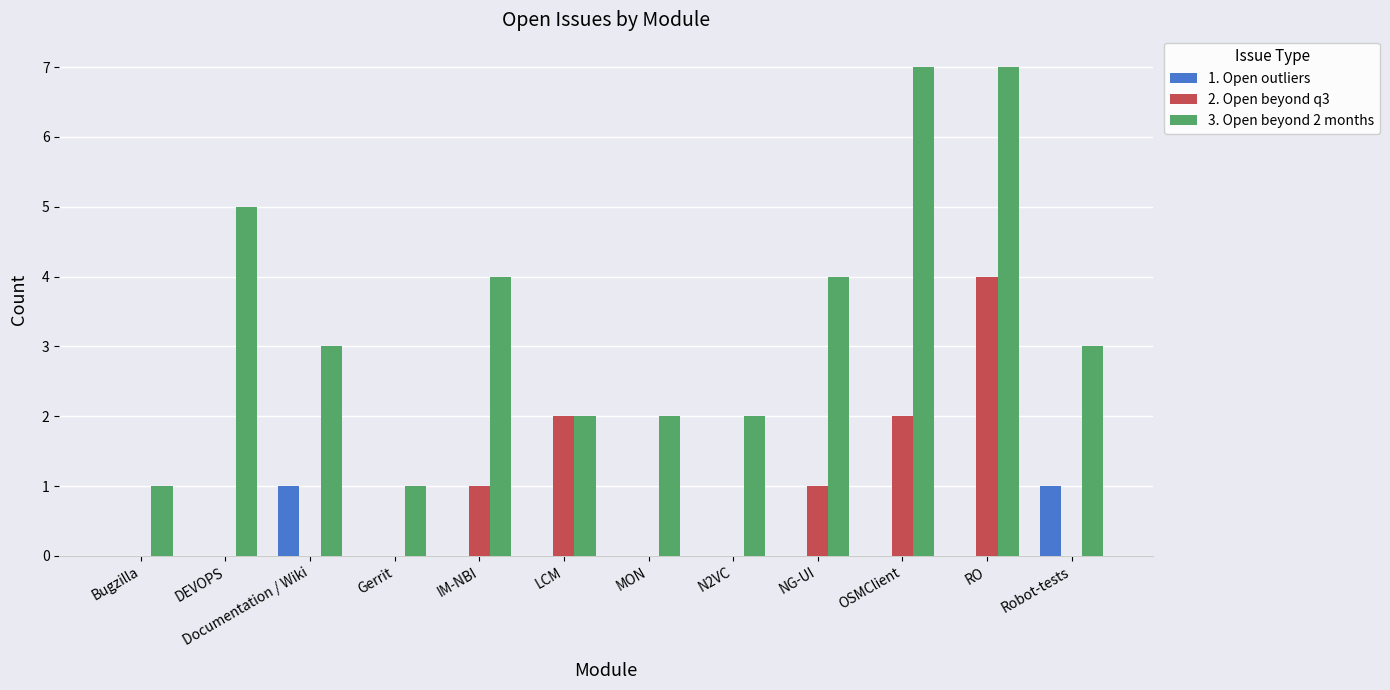

The value of 3. Open beyond 2 months at DEVOPS is 5. True or false?

True